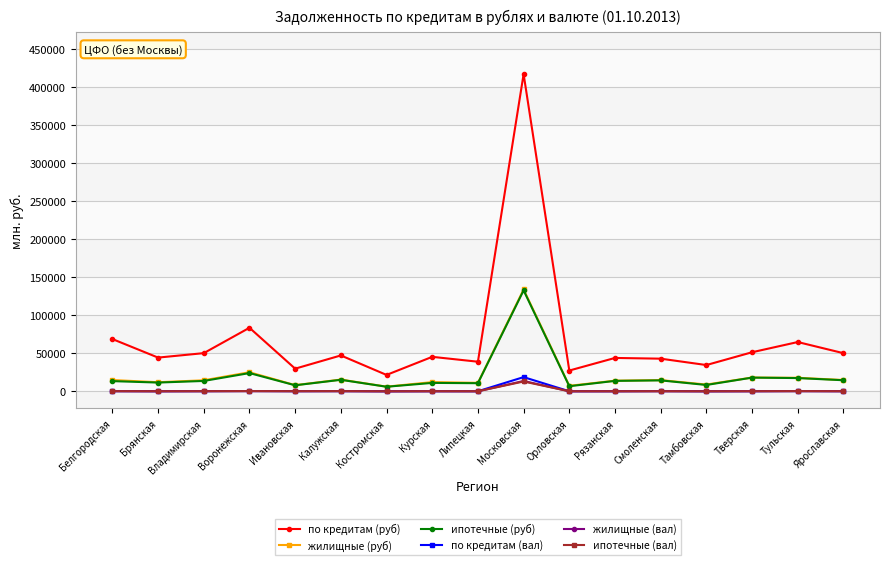

Where is the first local minimum for по кредитам (руб)?

Брянская